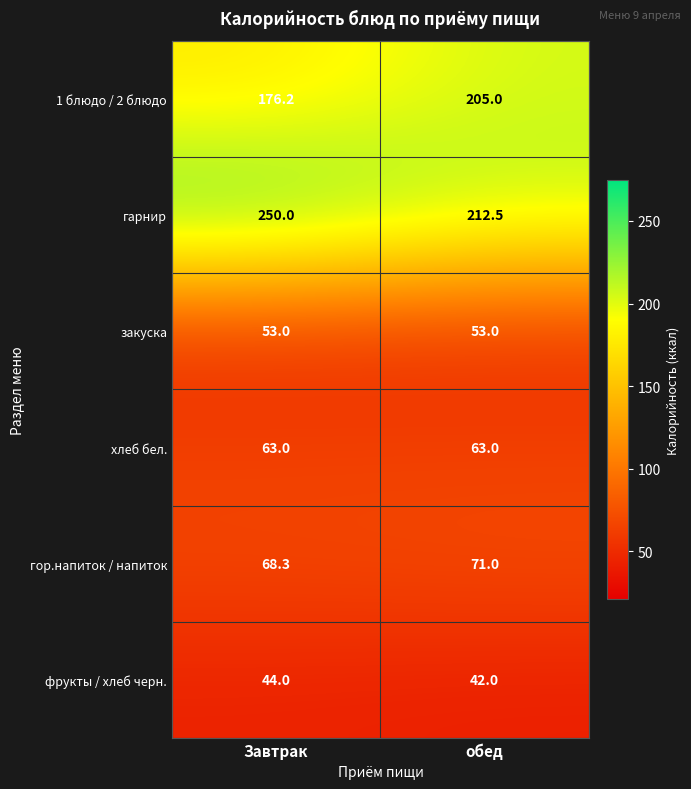

Rank the series at Завтрак from lowest to highest value.

фрукты / хлеб черн., закуска, хлеб бел., гор.напиток / напиток, 1 блюдо / 2 блюдо, гарнир